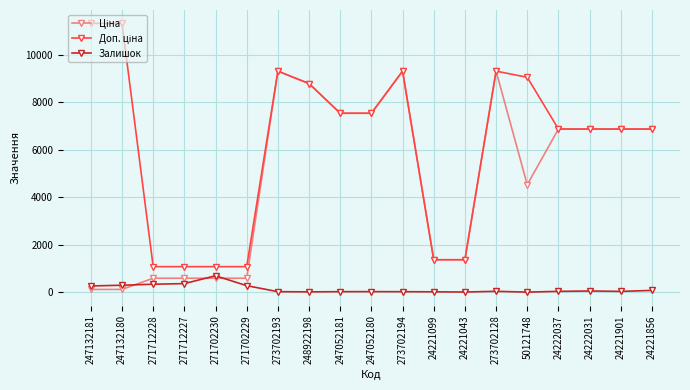

What is the maximum value shown in the chart?

11334.0